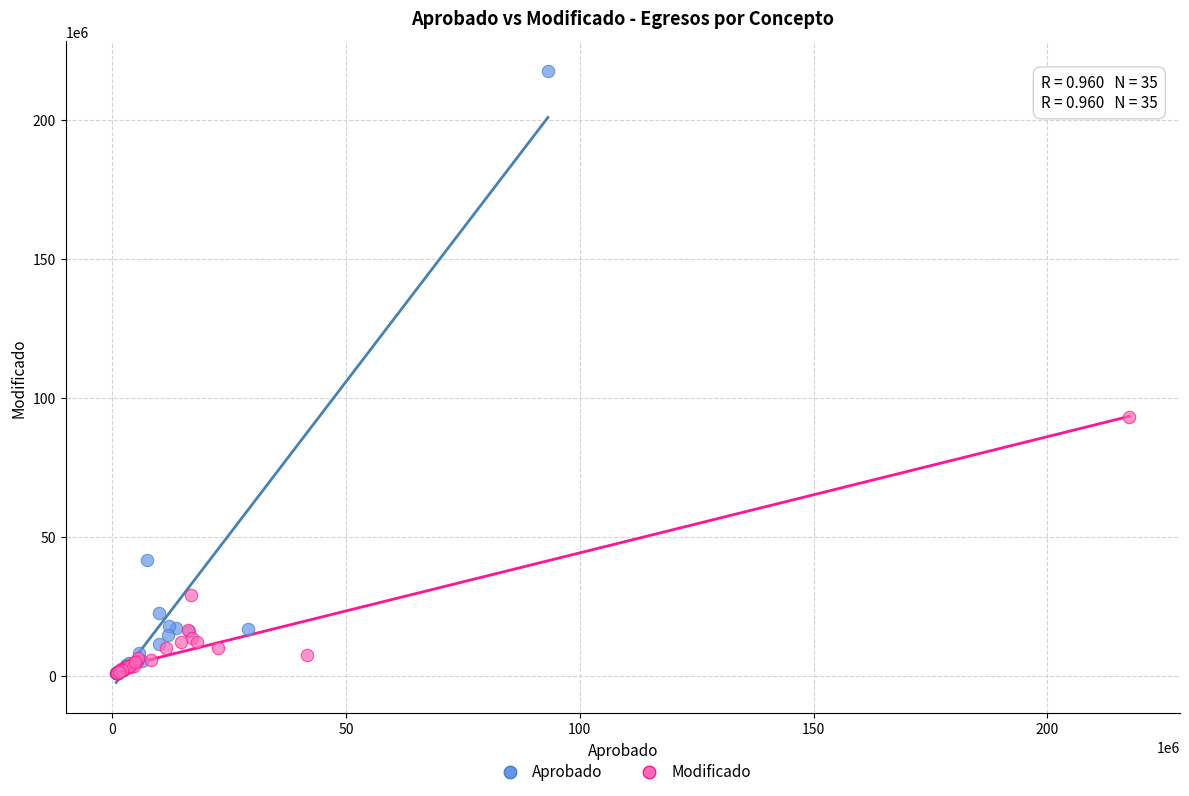

What are all the series names shown in the legend?

Aprobado, Modificado